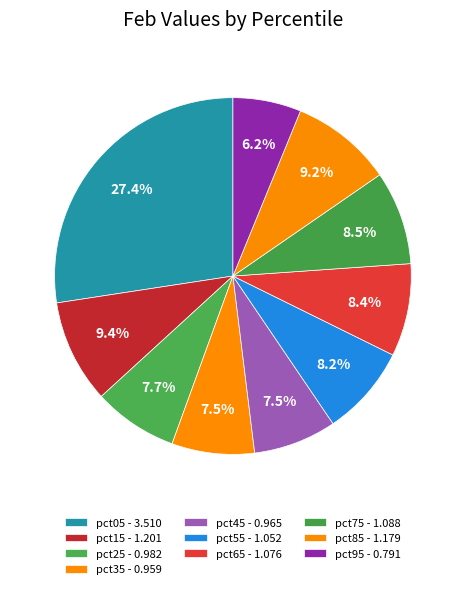

Combined, what portion of the pie is pct55 and pct25?

15.9%